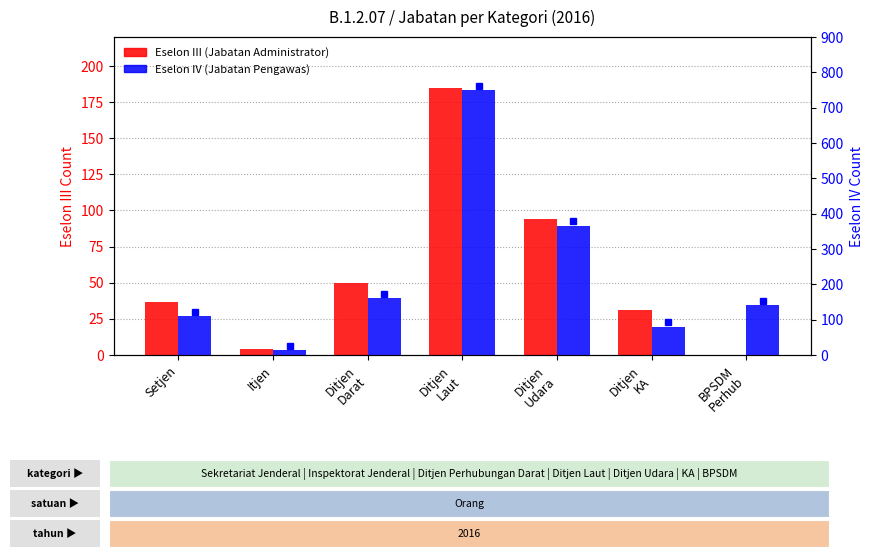

What is the label of the 7th bar from the left?

BPSDM
Perhub